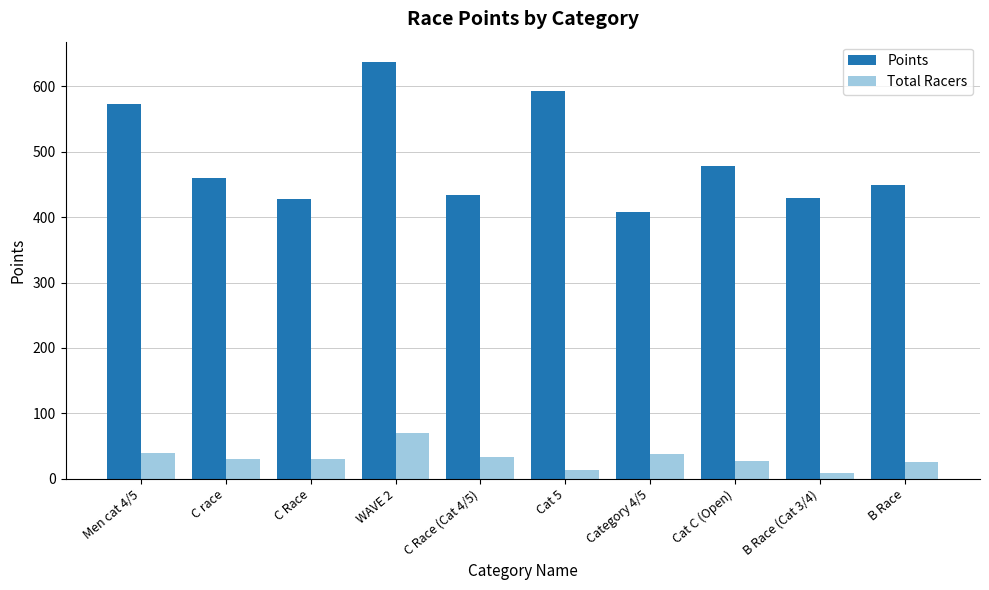

What is the difference between the maximum and second lowest values in the Points series?

208.1